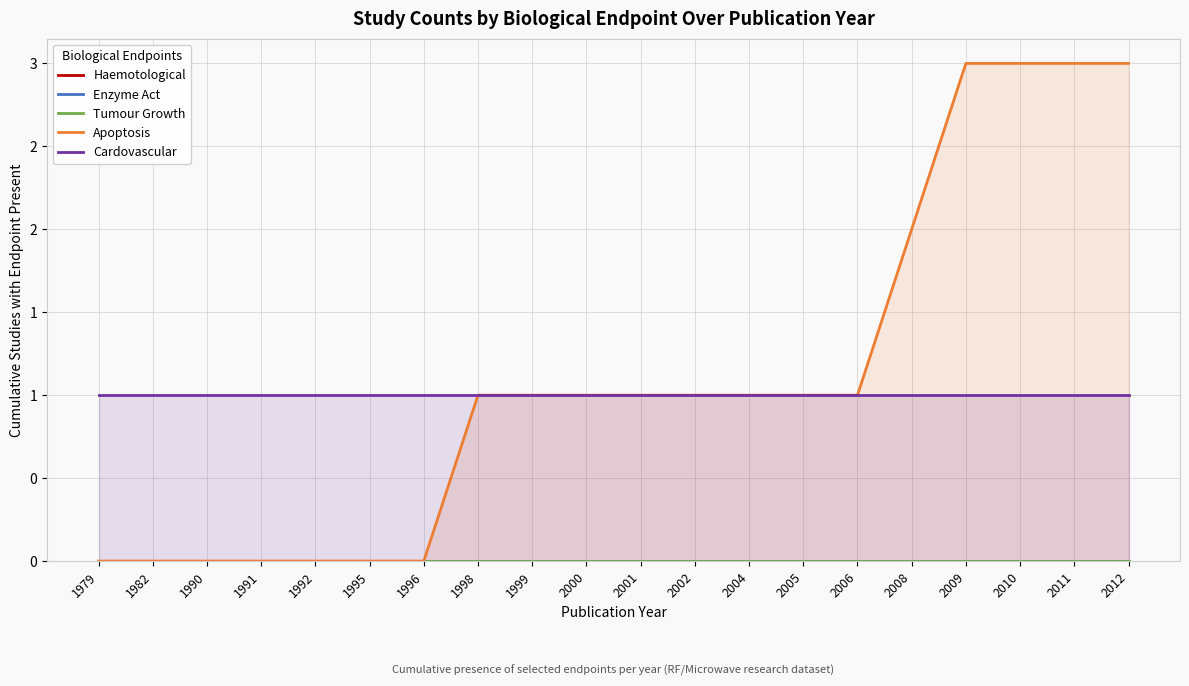

List the series in order of their peak value, lowest first.

Haemotological, Enzyme Act, Tumour Growth, Cardovascular, Apoptosis